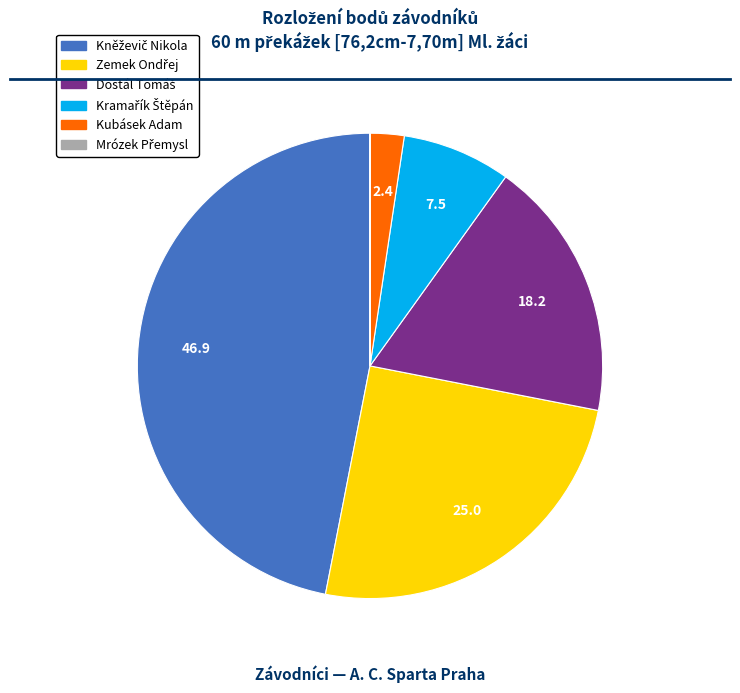

True or false: Kubásek Adam accounts for 2% of the total.

True